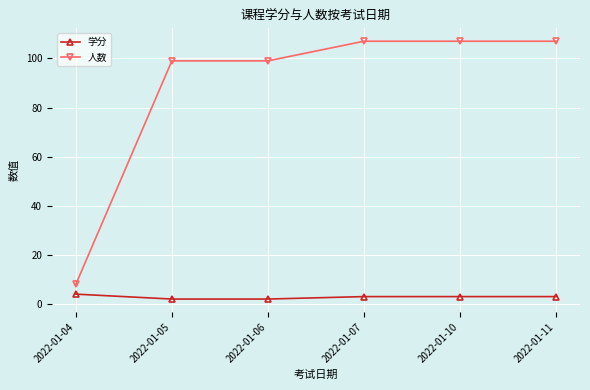

Rank the series by their average value, from highest to lowest.

人数, 学分